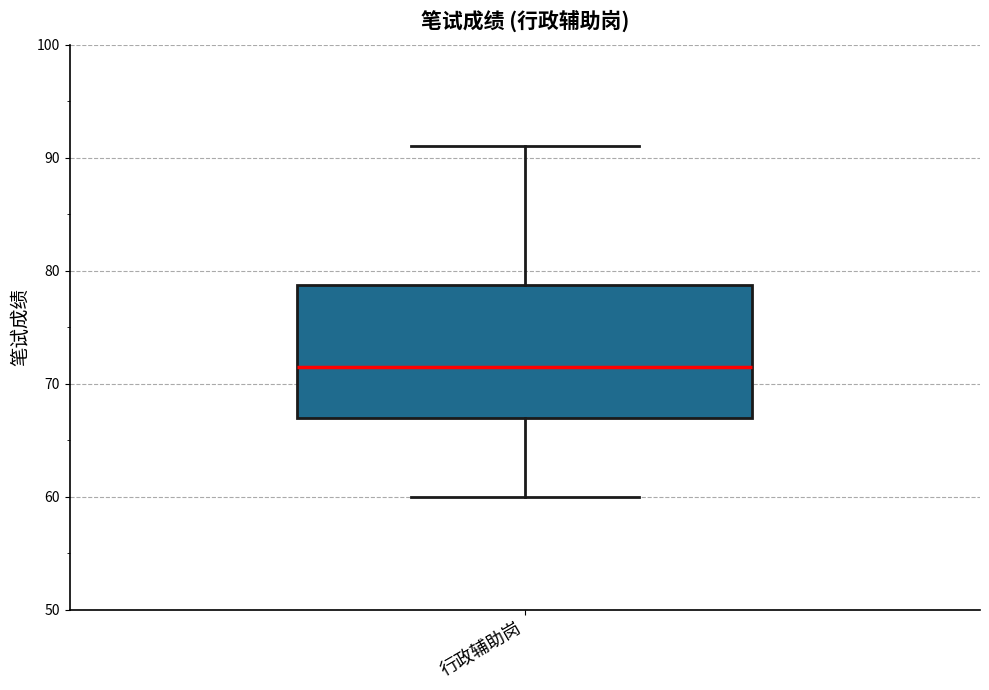

Read this box plot against the y-axis: the position of the median line, the range covered by the box, and the ends of both whiskers. The values are not printed on the chart, so give them approximately, as read against the axis.

median 72, box 67 to 79, whiskers 60 to 91